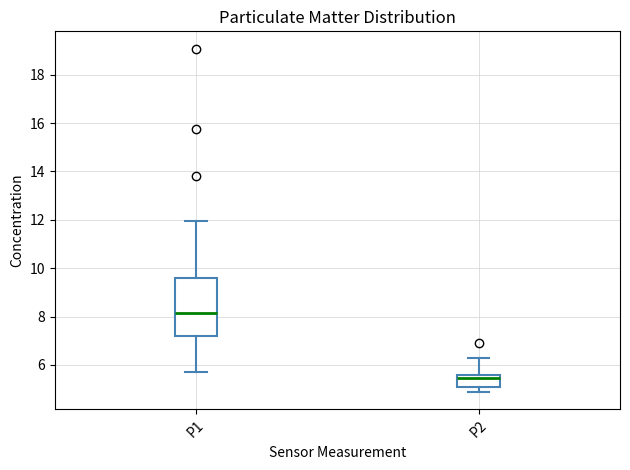

Reading left to right, transcribe this box plot: for each box, give where its median line is, the range the box spans, and where its two whiskers end, as read against the y-axis. The values are not printed on the chart, so give them approximately, as read against the axis.

P1: median 8.2, box 7.2 to 9.6, whiskers 5.8 to 12.0
P2: median 5.4, box 5.0 to 5.6, whiskers 4.8 to 6.2